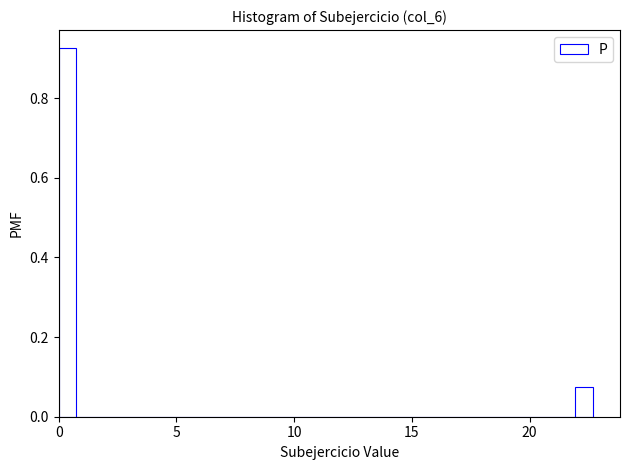

Around what value on the x-axis is the tallest bar? Give the approximate position of its centre, as read against the axis.

0.5